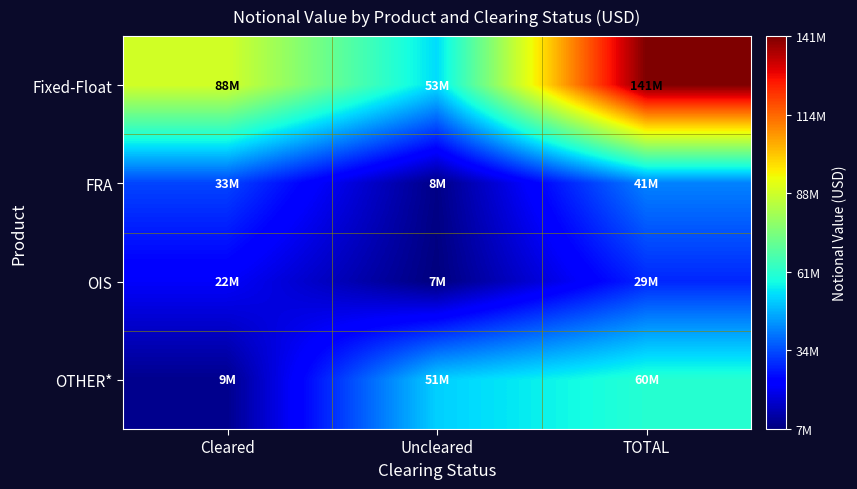

What is the maximum value shown in the chart?

141096882